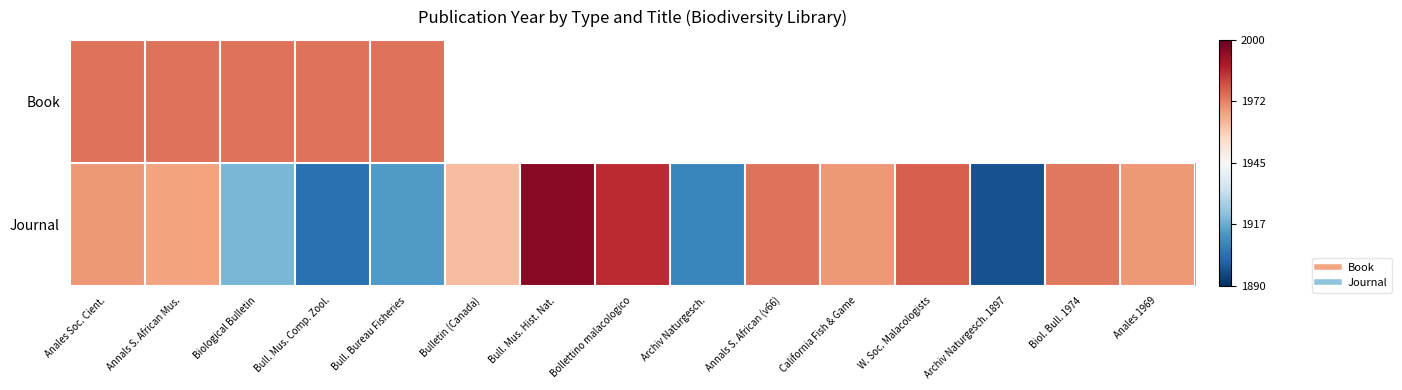

Which series has the largest range (max minus min)?

Journal